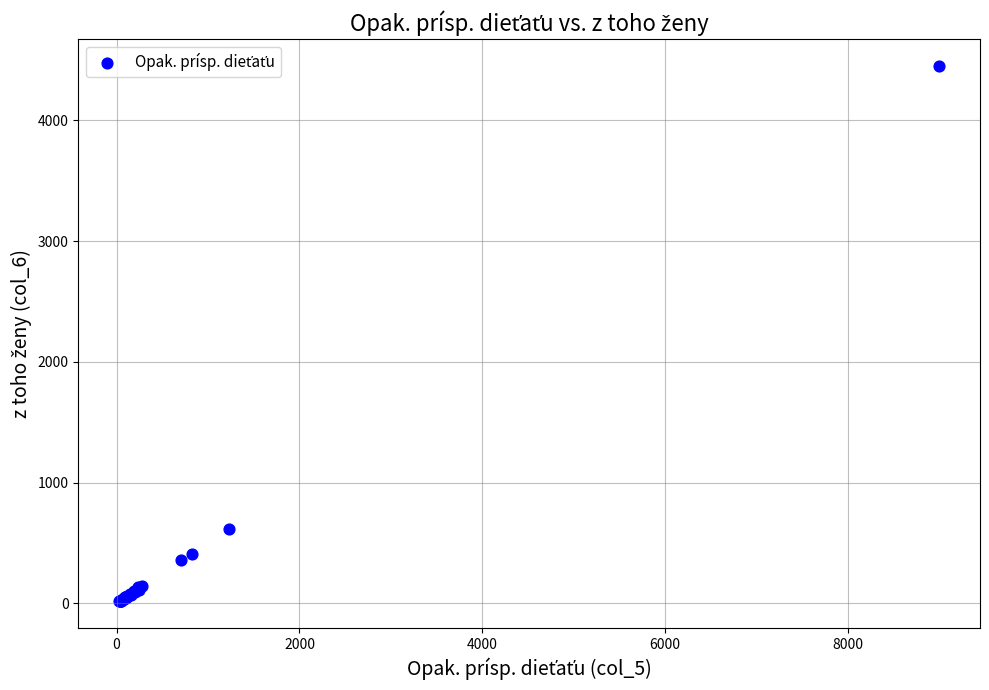

What Y value in the scatter plot is closest to 2234?

618